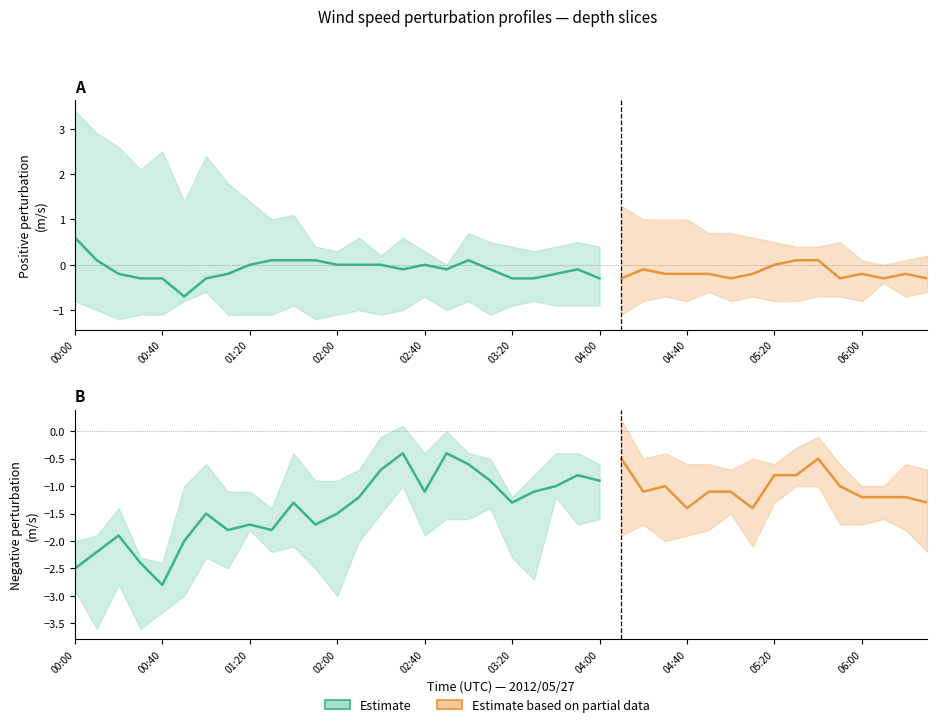

How many values in the Range lower B series are below -1?

37